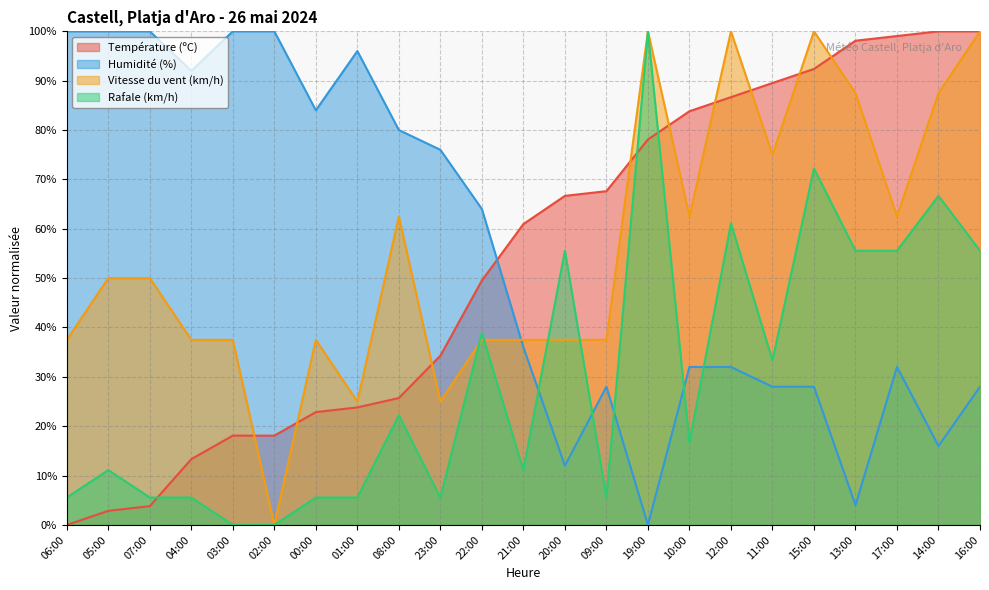

What are all the series names shown in the legend?

Température (ºC), Humidité (%), Vitesse du vent (km/h), Rafale (km/h)